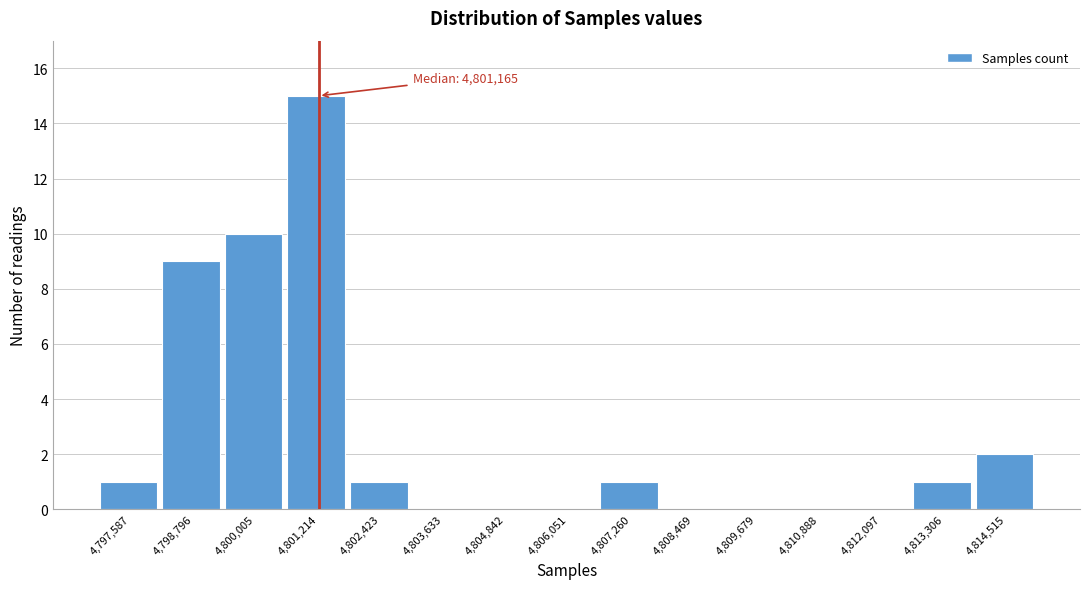

Reading left to right, extract all data points from this chart.

4,797,587=1	4,798,796=9	4,800,005=10	4,801,214=15	4,802,423=1	4,803,633=0	4,804,842=0	4,806,051=0	4,807,260=1	4,808,469=0	4,809,679=0	4,810,888=0	4,812,097=0	4,813,306=1	4,814,515=2